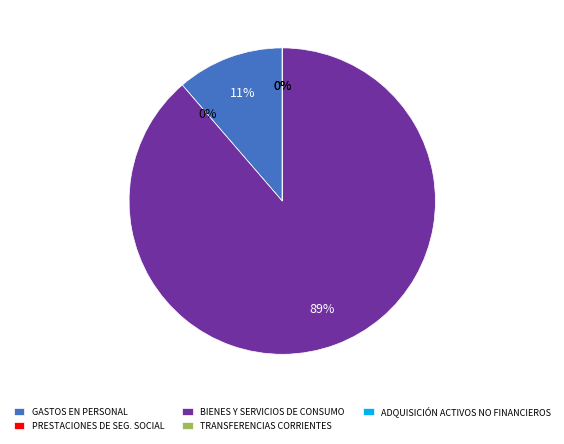

Is there any slice that represents more than half of the pie?

Yes